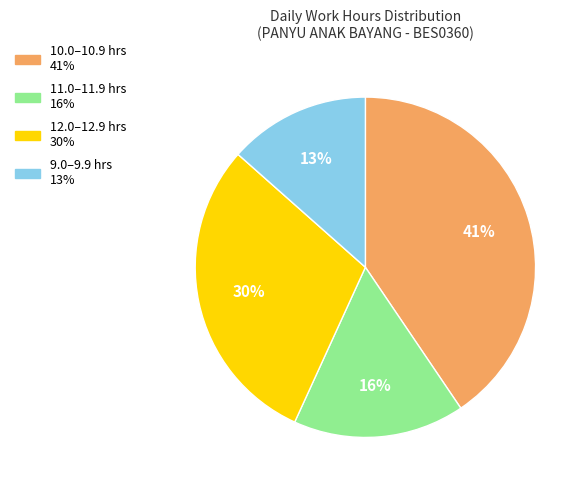

Is there a majority slice in this chart?

No